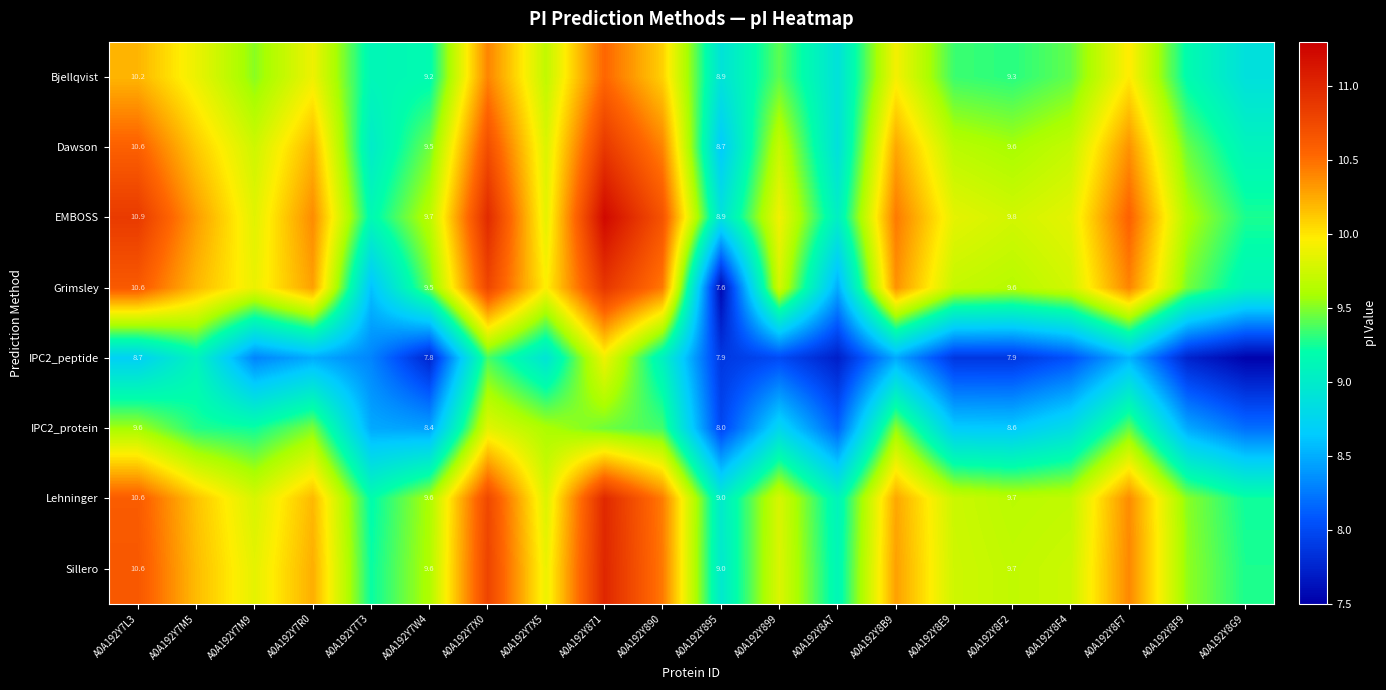

List the series in order of their peak value, highest first.

EMBOSS, Sillero, Lehninger, Grimsley, Dawson, Bjellqvist, IPC2_peptide, IPC2_protein